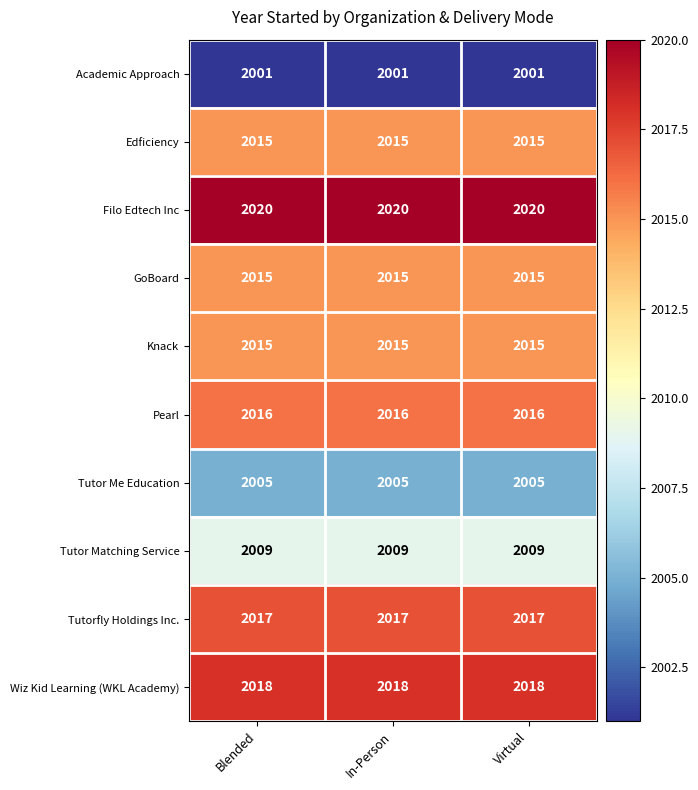

What is the sum of the Edficiency values at Blended and In-Person?

4030